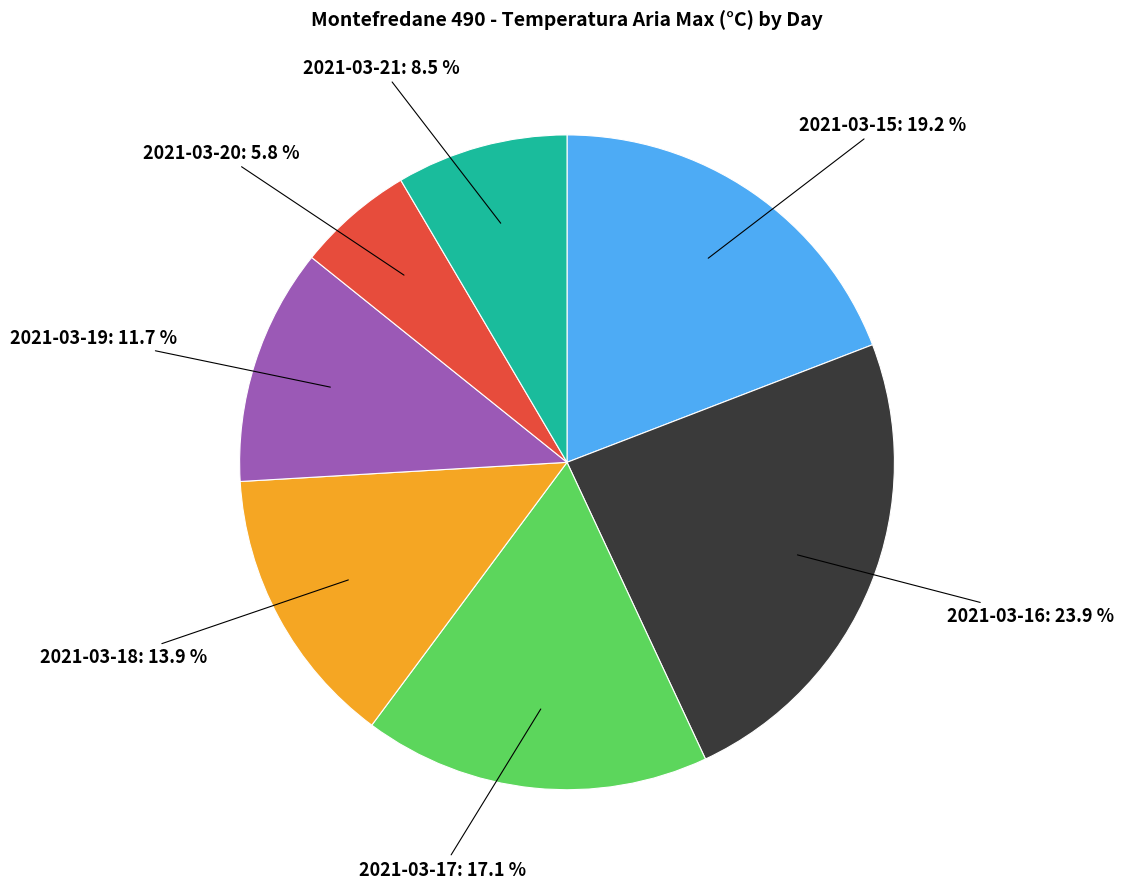

The 2021-03-16 slice represents 24% of the pie. True or false?

True